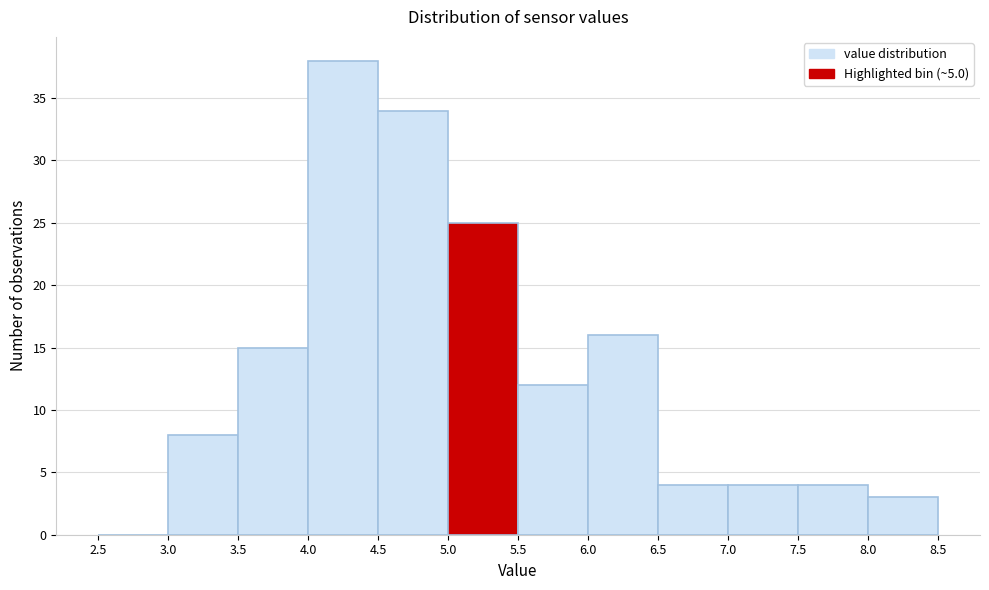

What is the height of the bar covering 3.0 to 3.5 on the x-axis? The values are not printed on the chart, so give them approximately, as read against the axis.

8